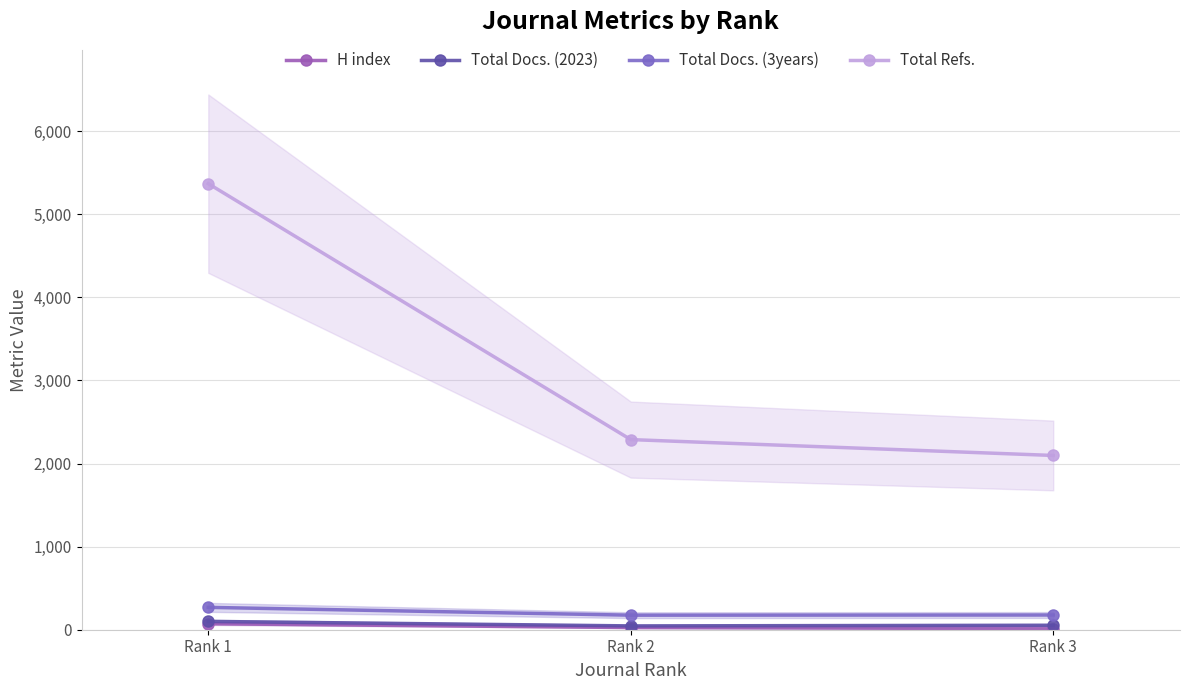

Count the number of data series in this chart.

4